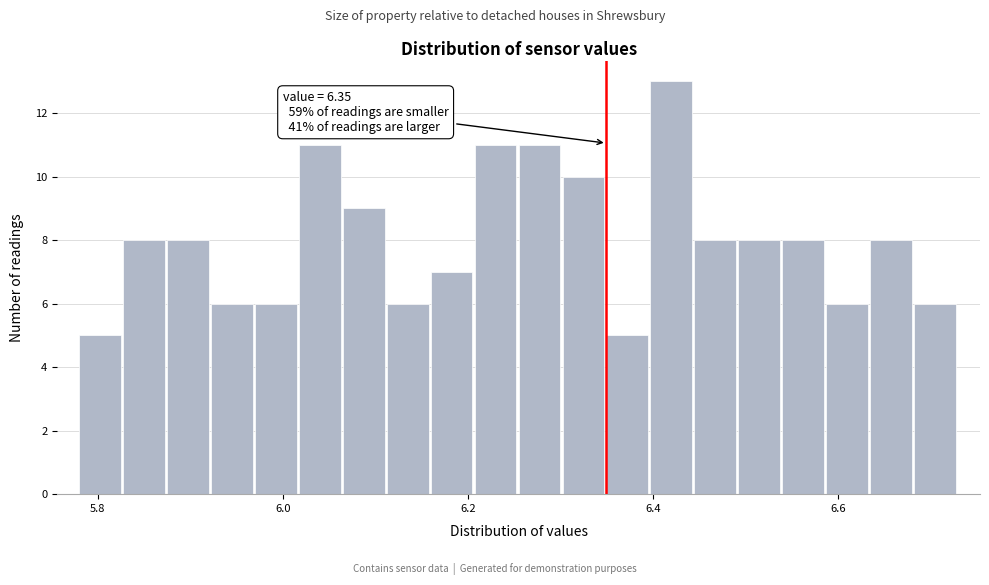

Around what value on the x-axis is the tallest bar? Give the approximate position of its centre, as read against the axis.

6.42